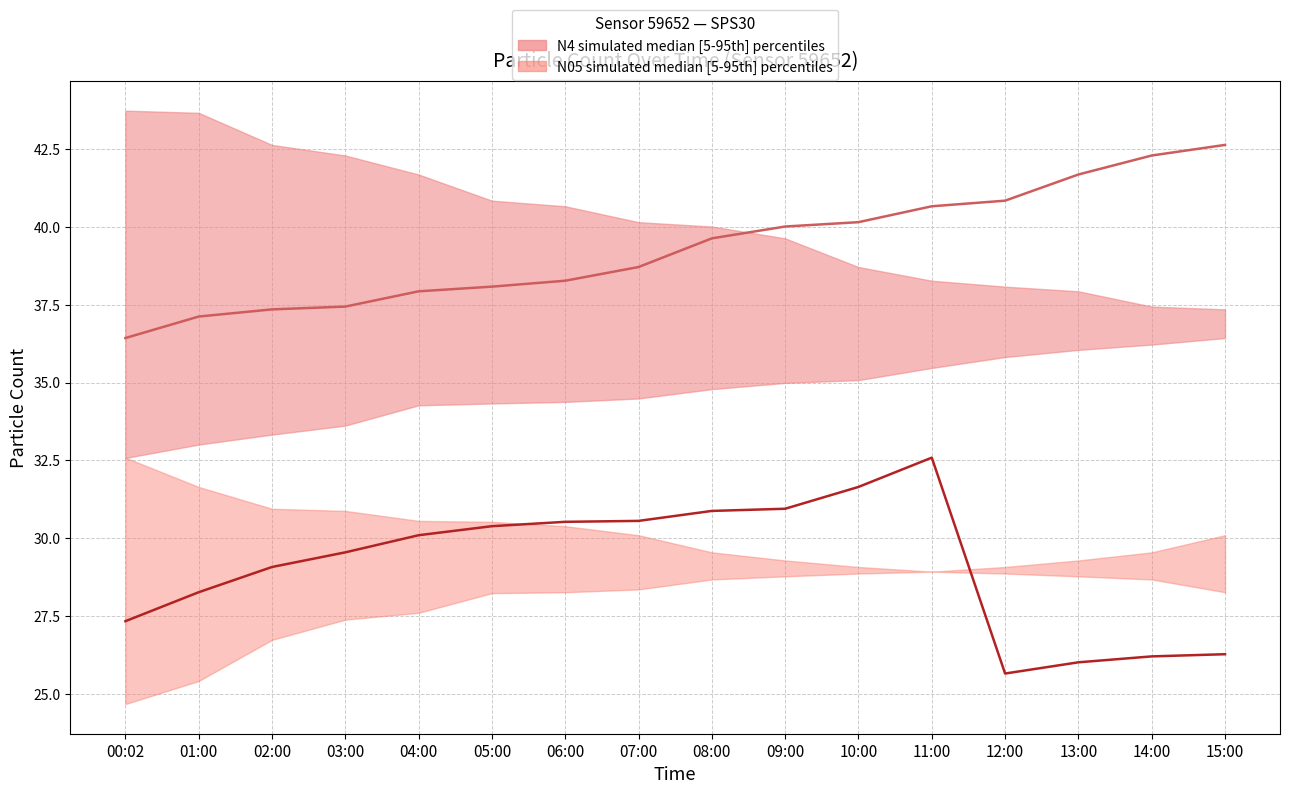

At how many categories does at least one series exceed 39?

8